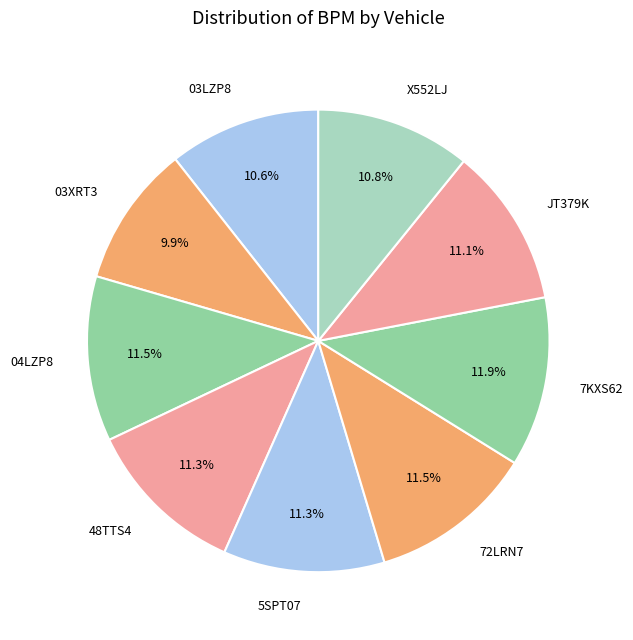

How many slices are in this pie chart?

9